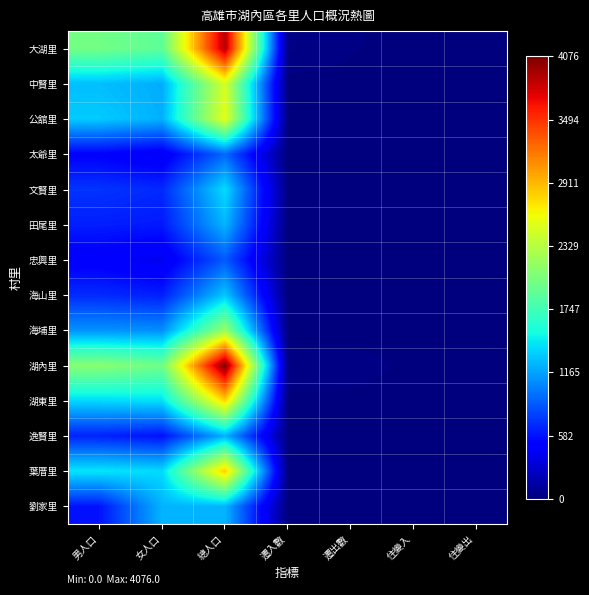

Reading right to left, list all the values displayed in this chart.

大湖里: 住變出=0.0	住變入=0.0	遷出數=0.0	遷入數=0.0	總人口=1.0	女人口=0.5	男人口=0.5
中賢里: 住變出=0.0	住變入=0.0	遷出數=0.0	遷入數=0.0	總人口=0.6	女人口=0.3	男人口=0.3
公舘里: 住變出=0.0	住變入=0.0	遷出數=0.0	遷入數=0.0	總人口=0.6	女人口=0.3	男人口=0.3
太爺里: 住變出=0.0	住變入=0.0	遷出數=0.0	遷入數=0.0	總人口=0.2	女人口=0.1	男人口=0.1
文賢里: 住變出=0.0	住變入=0.0	遷出數=0.0	遷入數=0.0	總人口=0.3	女人口=0.2	男人口=0.2
田尾里: 住變出=0.0	住變入=0.0	遷出數=0.0	遷入數=0.0	總人口=0.3	女人口=0.2	男人口=0.2
忠興里: 住變出=0.0	住變入=0.0	遷出數=0.0	遷入數=0.0	總人口=0.2	女人口=0.1	男人口=0.1
海山里: 住變出=0.0	住變入=0.0	遷出數=0.0	遷入數=0.0	總人口=0.3	女人口=0.2	男人口=0.2
海埔里: 住變出=0.0	住變入=0.0	遷出數=0.0	遷入數=0.0	總人口=0.5	女人口=0.3	男人口=0.3
湖內里: 住變出=0.0	住變入=0.0	遷出數=0.0	遷入數=0.0	總人口=1.0	女人口=0.5	男人口=0.5
湖東里: 住變出=0.0	住變入=0.0	遷出數=0.0	遷入數=0.0	總人口=0.7	女人口=0.3	男人口=0.3
逸賢里: 住變出=0.0	住變入=0.0	遷出數=0.0	遷入數=0.0	總人口=0.3	女人口=0.1	男人口=0.2
葉厝里: 住變出=0.0	住變入=0.0	遷出數=0.0	遷入數=0.0	總人口=0.7	女人口=0.3	男人口=0.4
劉家里: 住變出=0.0	住變入=0.0	遷出數=0.0	遷入數=0.0	總人口=0.3	女人口=0.3	男人口=0.1